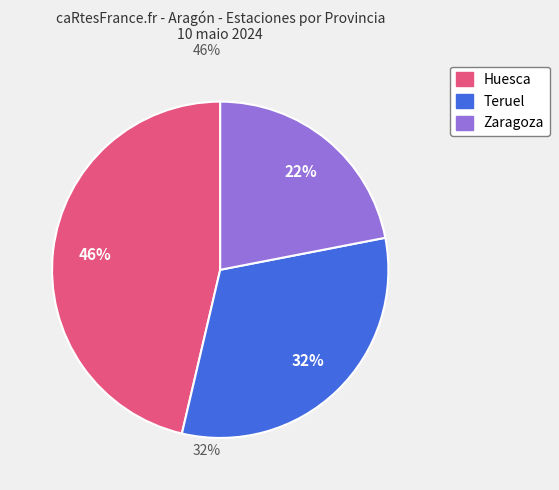

To the nearest percent, what percentage of the pie is Teruel?

32%